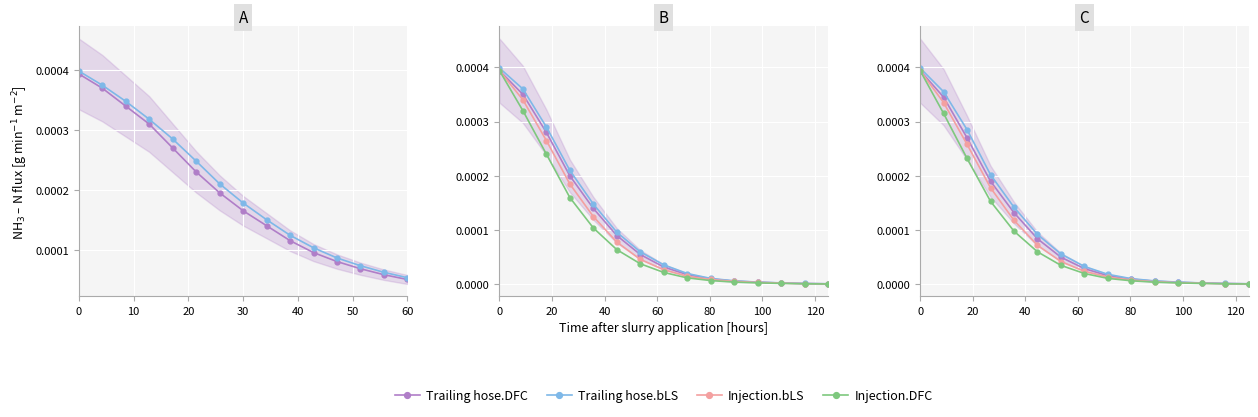

Is the value of Trailing hose.DFC at 50 greater than the value of Trailing hose.bLS at 60?

Yes